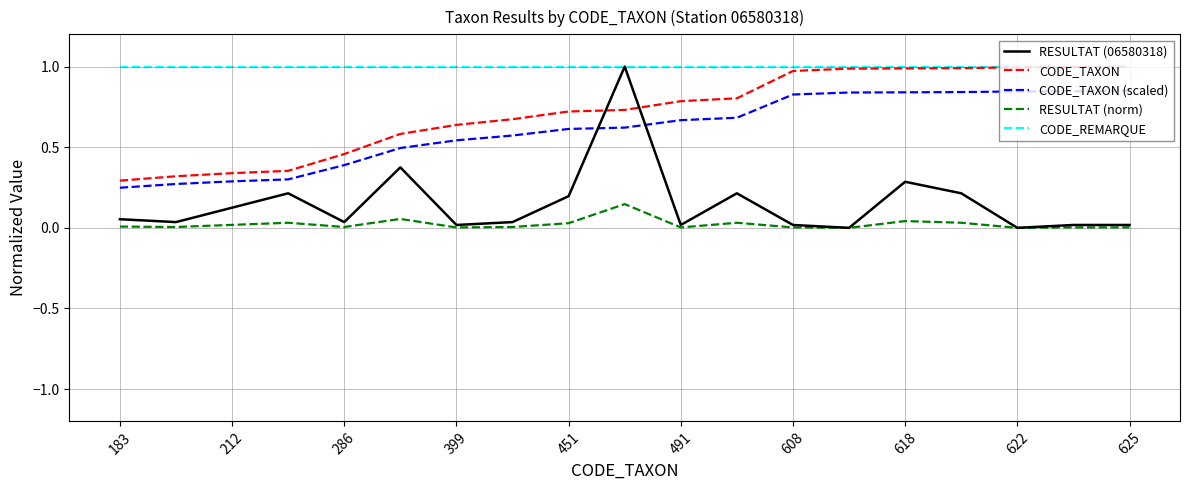

What are all the series names shown in the legend?

RESULTAT (06580318), CODE_TAXON, CODE_TAXON (scaled), RESULTAT (norm), CODE_REMARQUE